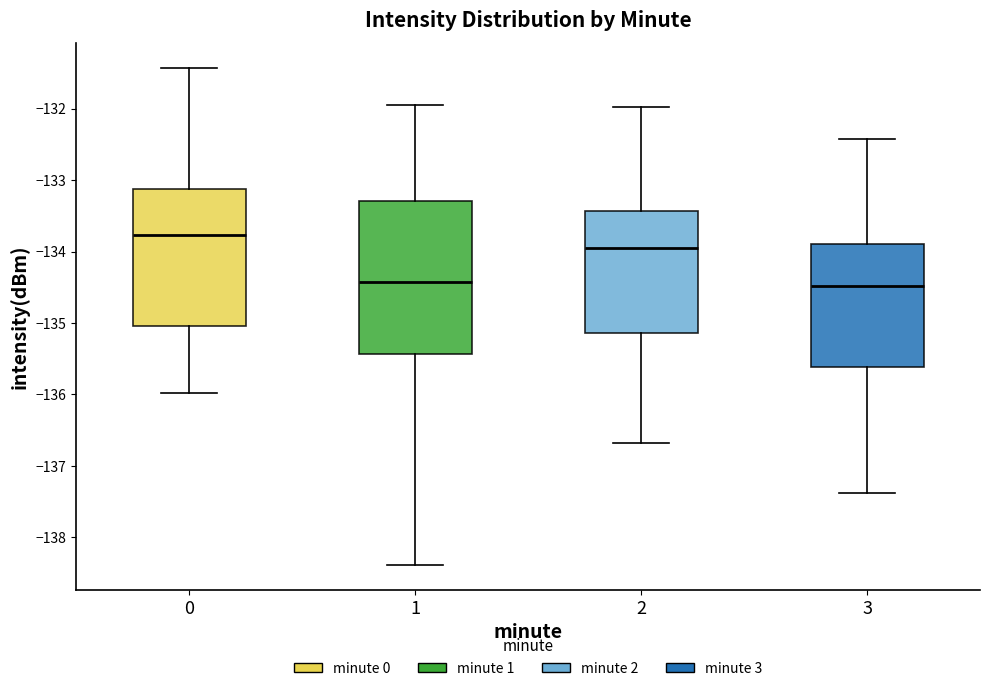

Comparing the boxes themselves (not the whiskers), which one is the tallest?

1